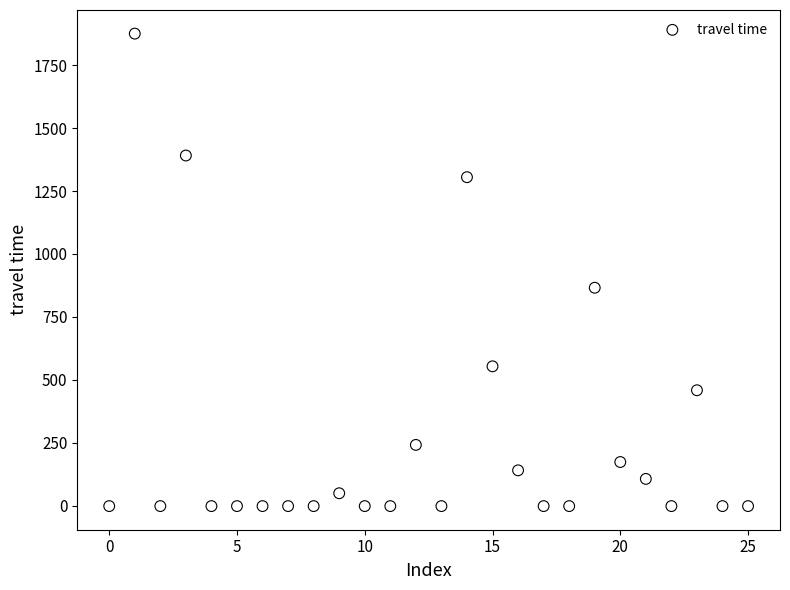

What Y value in the scatter plot is closest to 937?

866